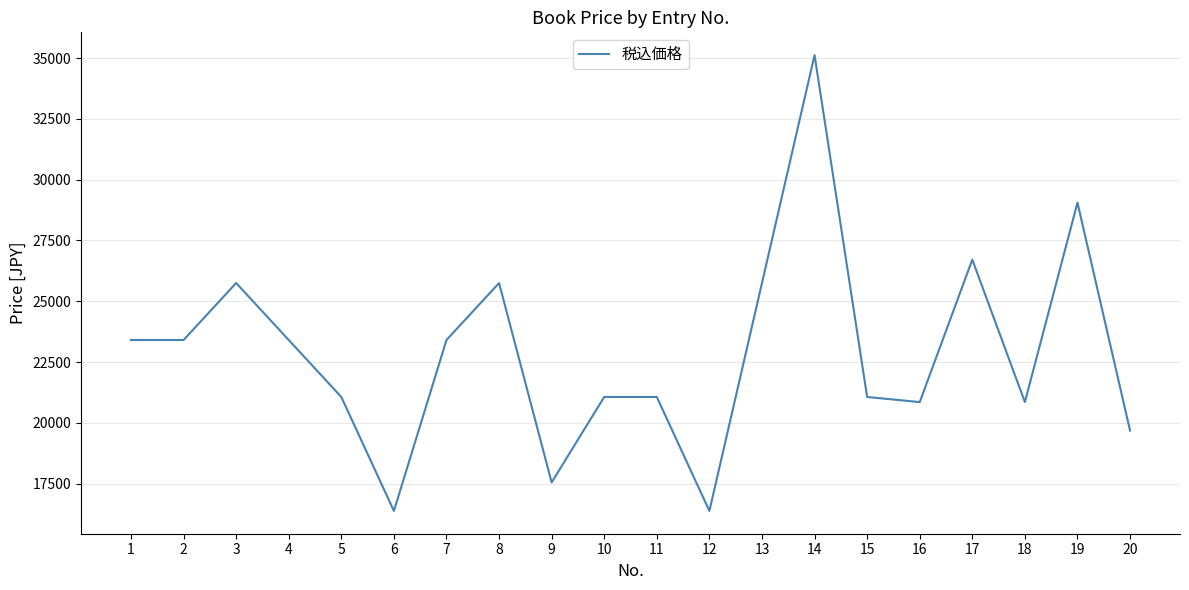

Reading left to right, extract all data points from this chart.

23405	23405	25748	23405	21062	16376	23405	25748	17548	21062	21062	16376	25748	35120	21062	20852	26710	20852	29053	19681